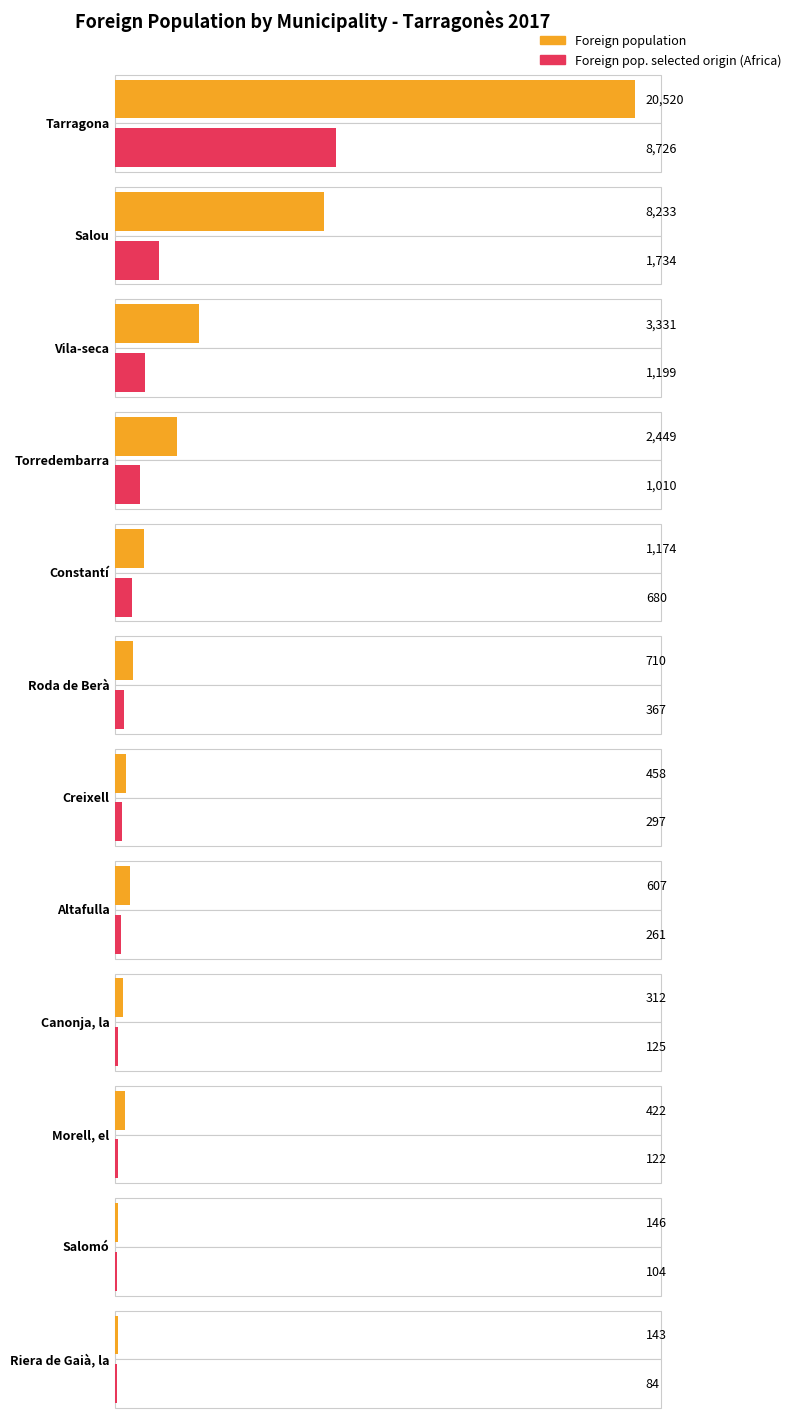

Which series changed the most between Tarragona and Vila-seca?

Foreign population